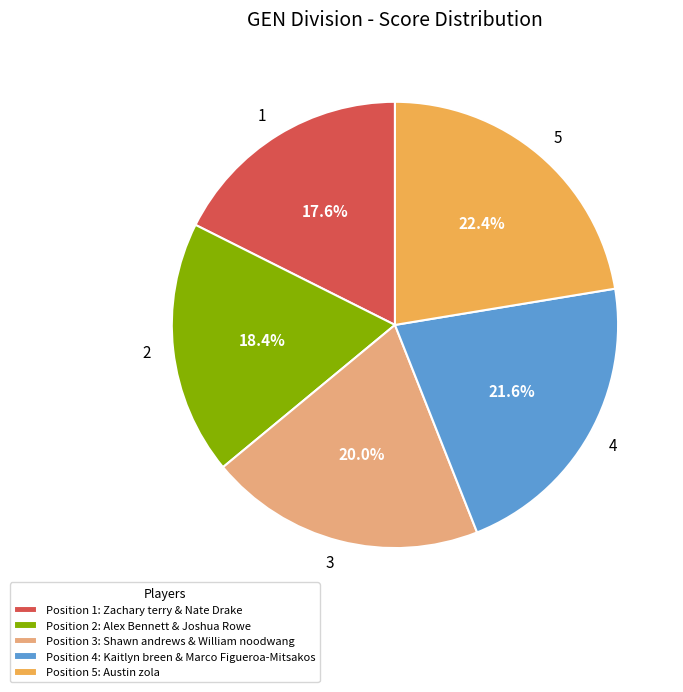

Is there a majority slice in this chart?

No